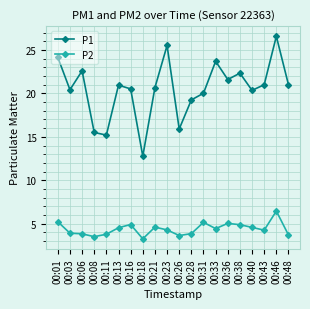

Is it true that P2 equals 2.3 at 00:40?

False